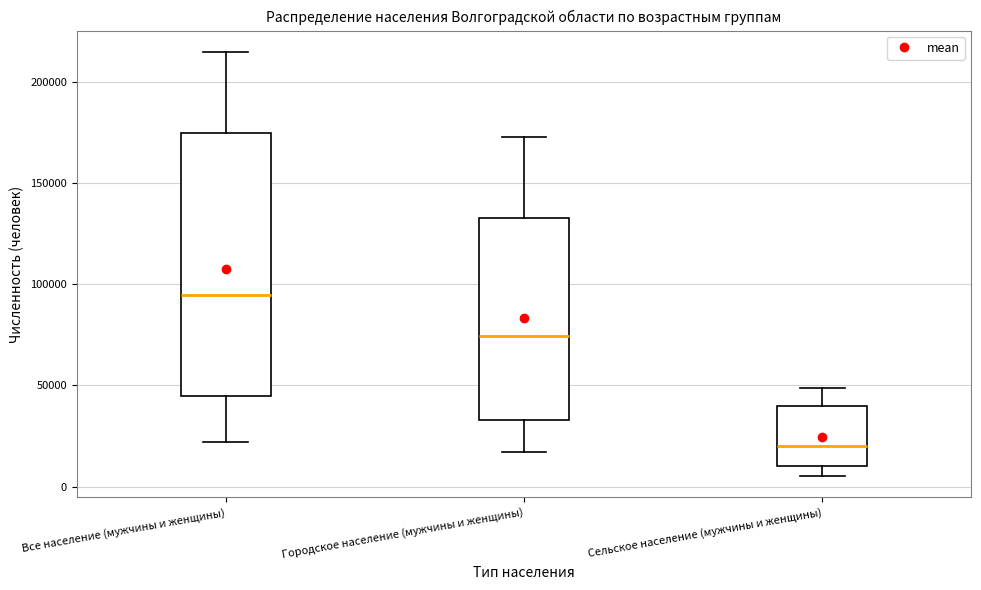

Which box has the highest median line?

Все население (мужчины и женщины)